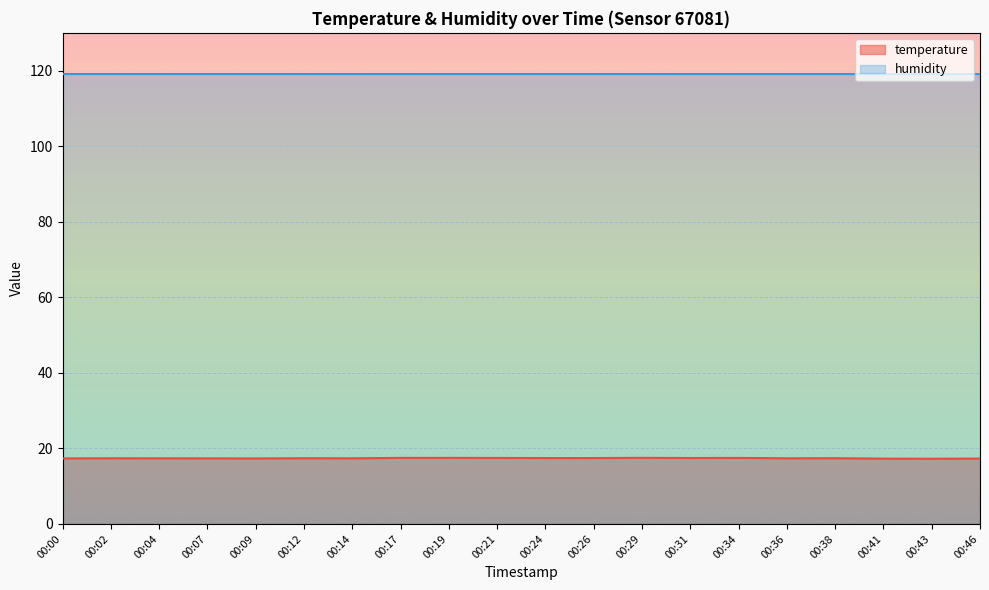

Reading left to right, extract all data points from this chart.

17.4	17.4	17.4	17.4	17.3	17.4	17.4	17.5	17.5	17.5	17.4	17.4	17.5	17.4	17.5	17.4	17.4	17.3	17.3	17.3